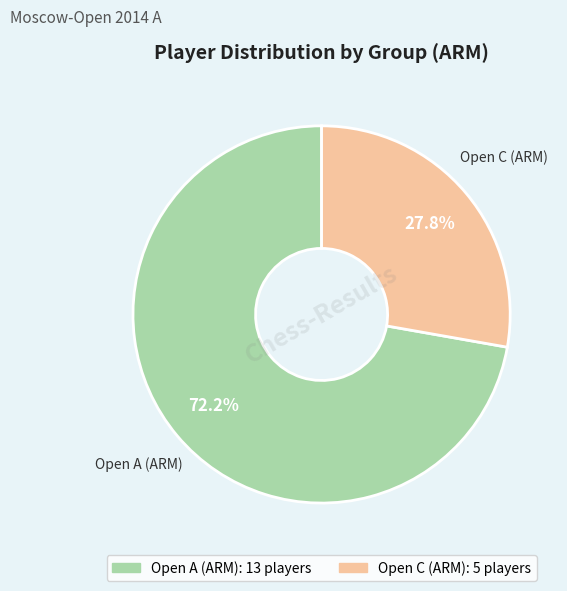

How many slices are in this pie chart?

2